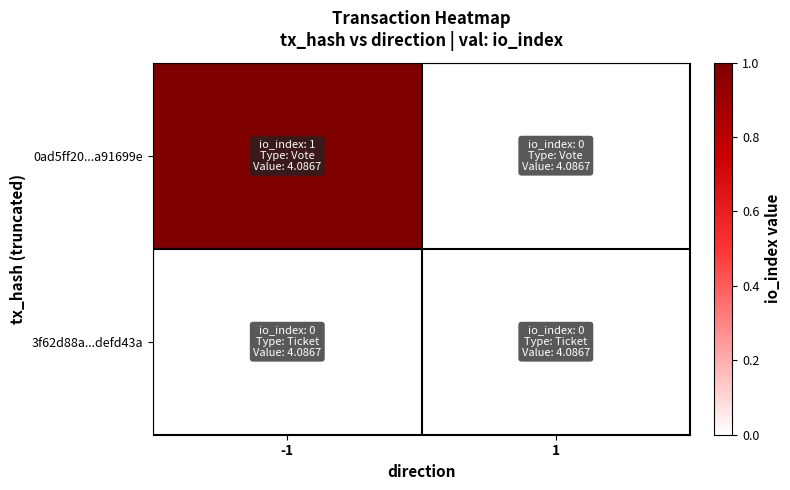

Count the number of data series in this chart.

2